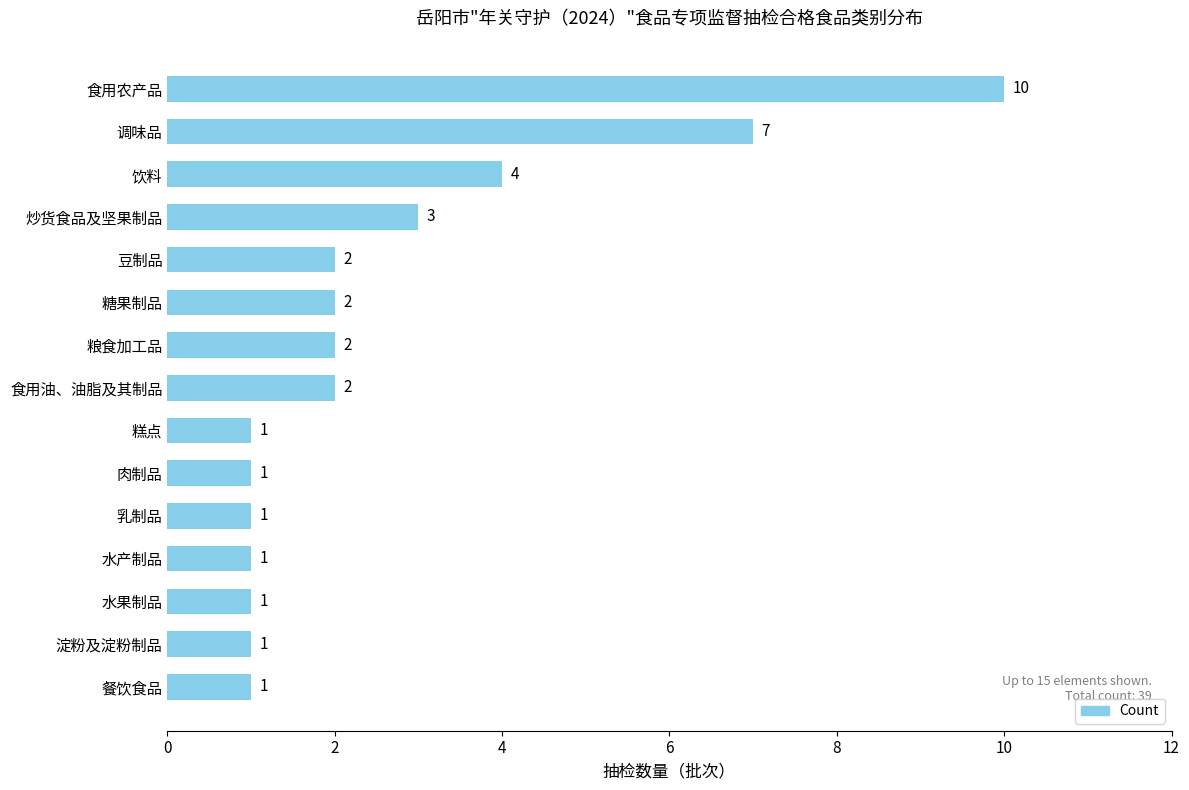

Are the bars grouped side by side (vs. stacked)?

No